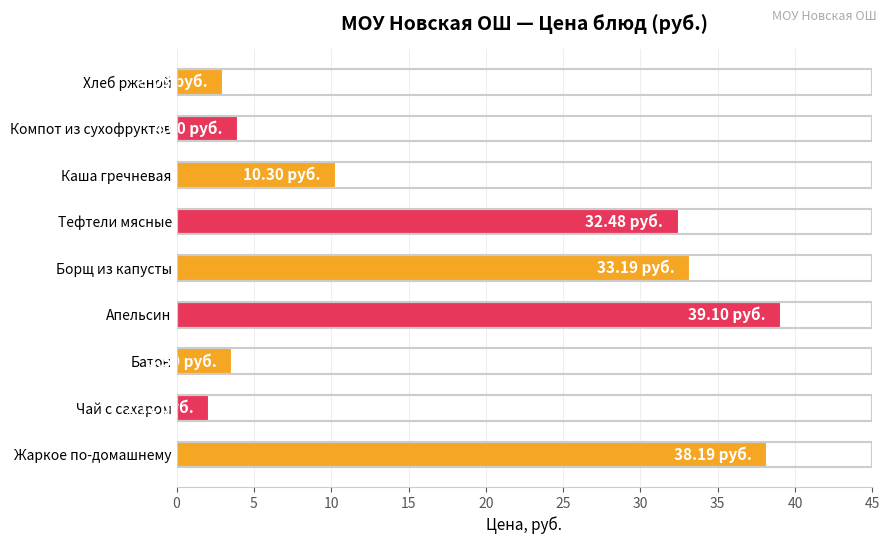

What is the difference between the values at Жаркое по-домашнему and Хлеб ржаной?

35.2